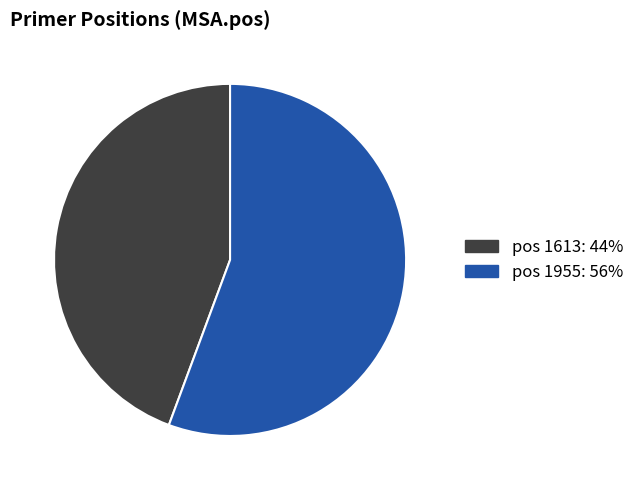

Count the number of slices in the pie.

2